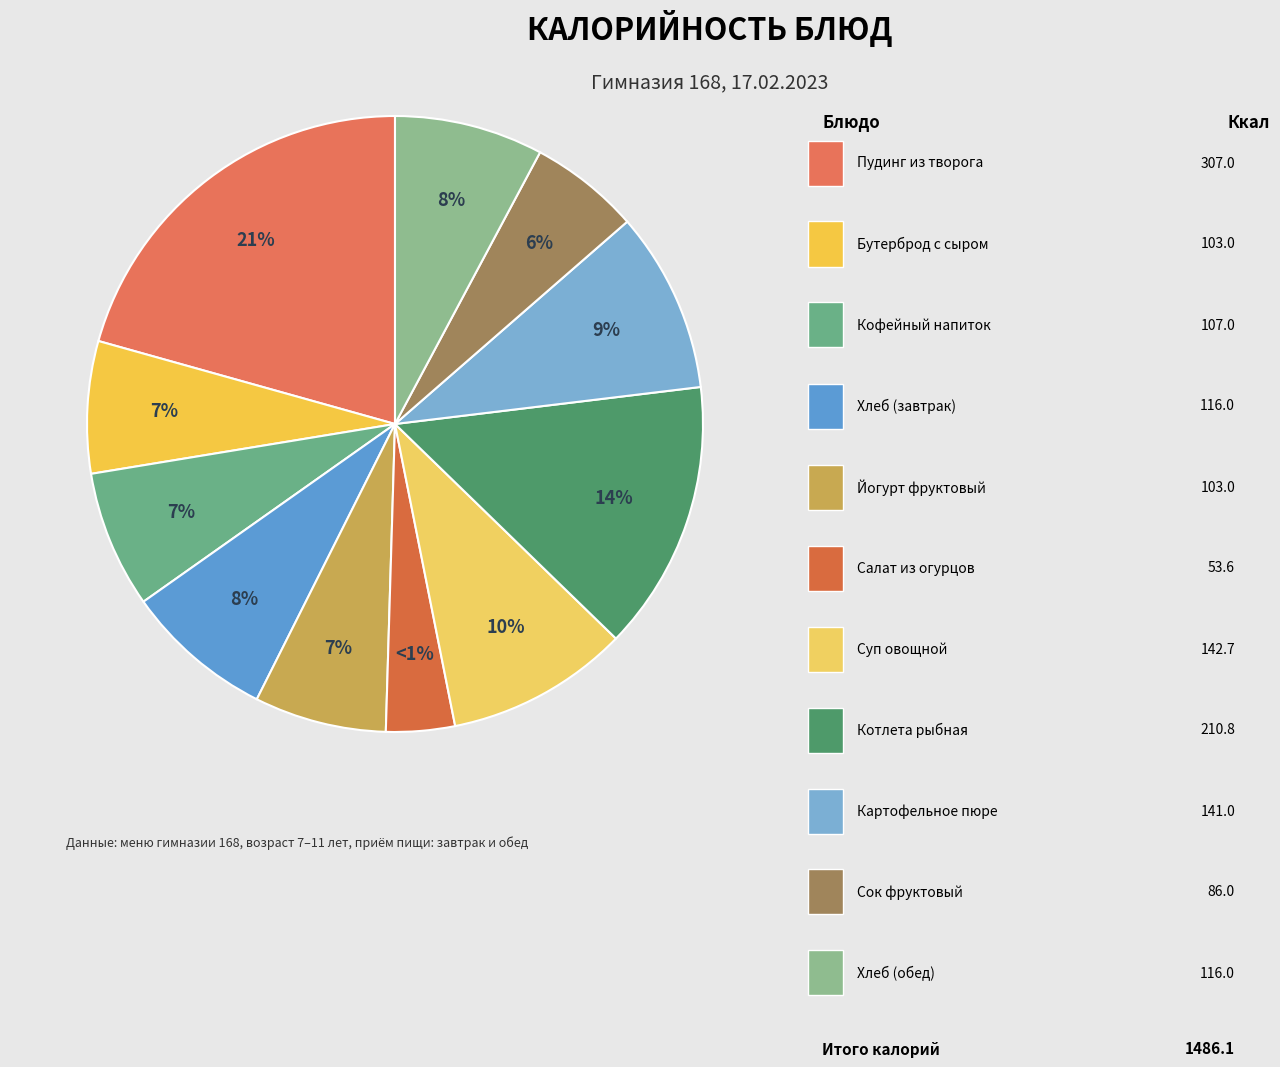

Rank the categories by value from highest to lowest.

Пудинг из творога, Котлета рыбная, Суп овощной, Картофельное пюре, Хлеб (завтрак), Хлеб (обед), Кофейный напиток, Бутерброд с сыром, Йогурт фруктовый, Сок фруктовый, Салат из огурцов